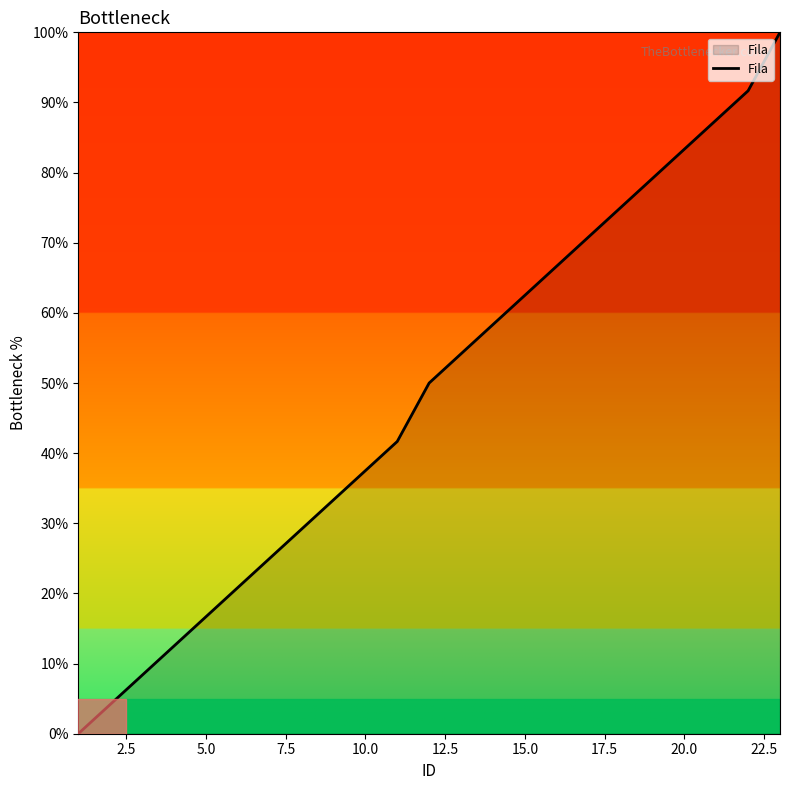

What is the greatest value displayed?

100.0